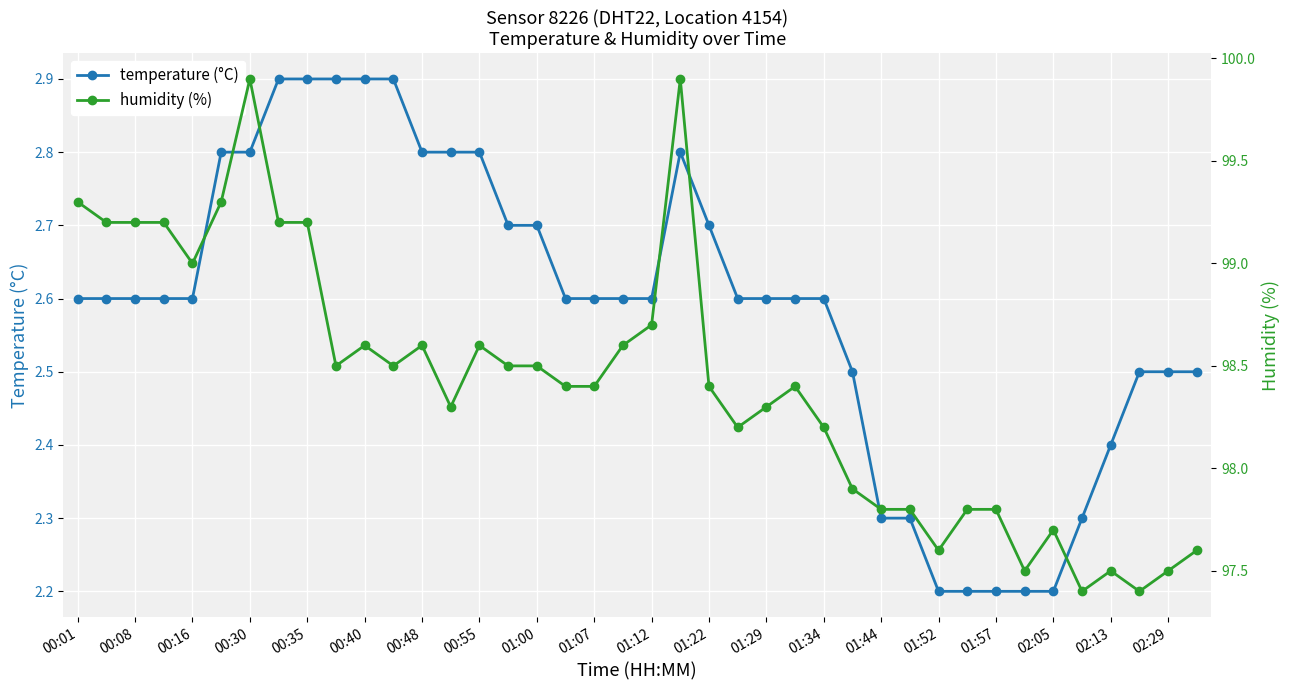

True or false: humidity (%) and temperature (°C) cross at least once.

False